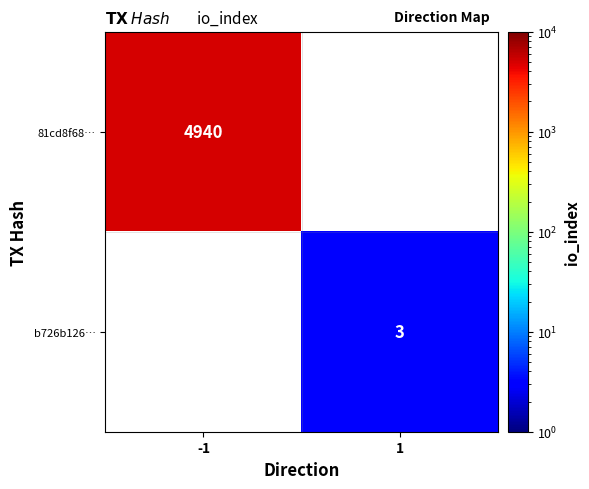

The value of b726b126… at 1 is 3. True or false?

True